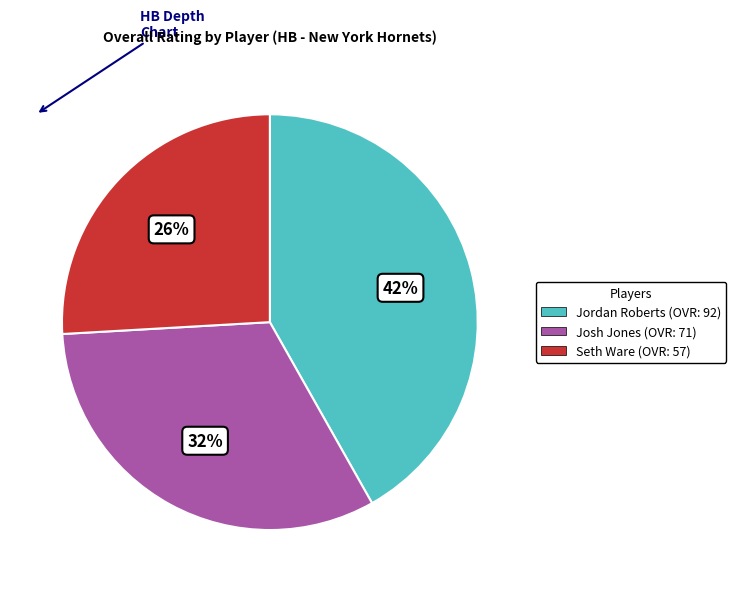

What is the largest slice in the pie chart?

Jordan